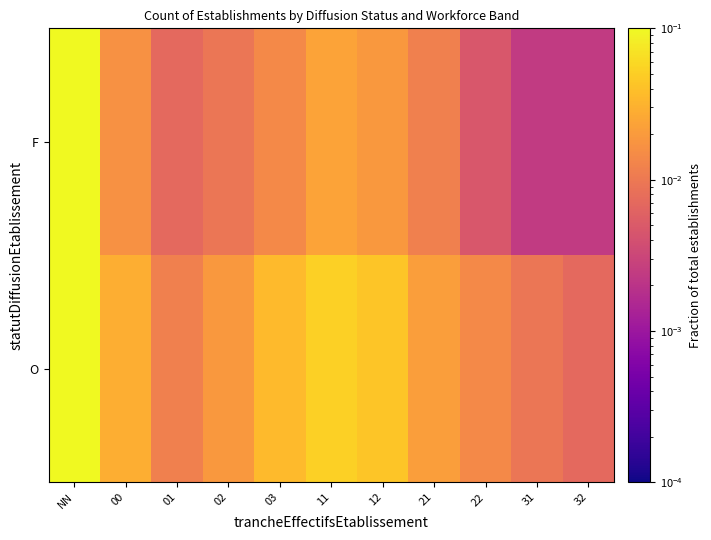

List the series in order of their peak value, lowest first.

F, O